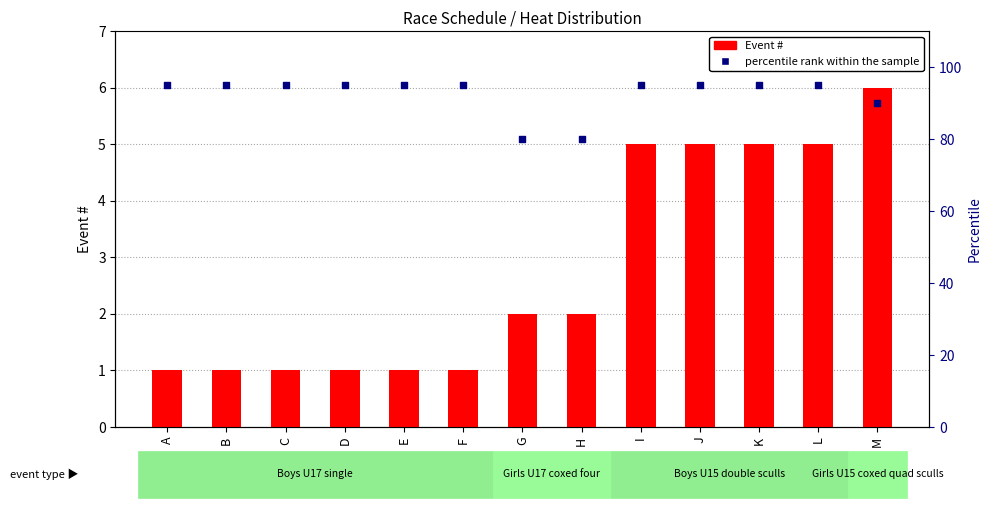

What are all the series names shown in the legend?

Event #, percentile rank within the sample